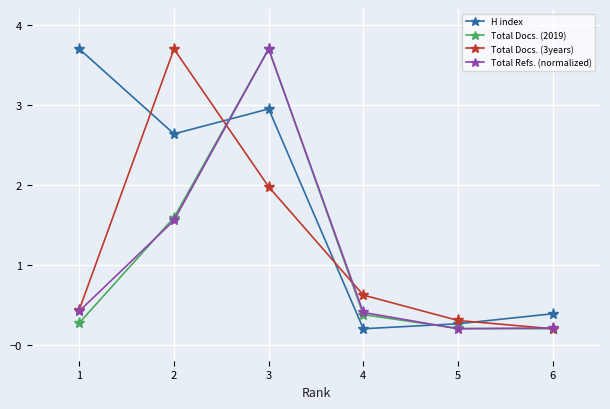

Rank the categories by H index value from lowest to highest.

4, 5, 6, 2, 3, 1